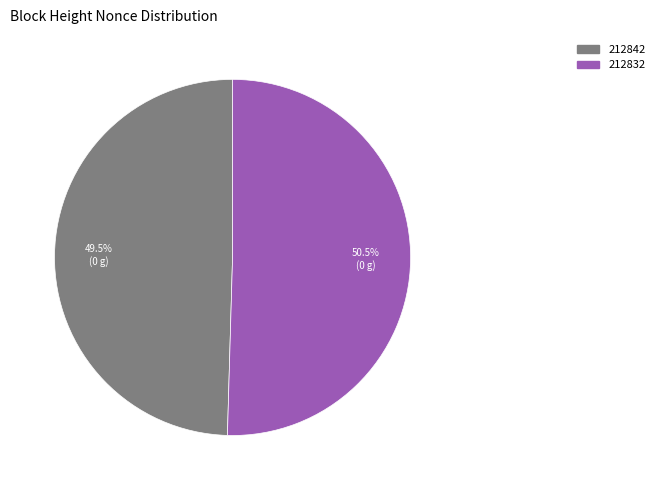

Which category has the smallest portion of the pie?

212842